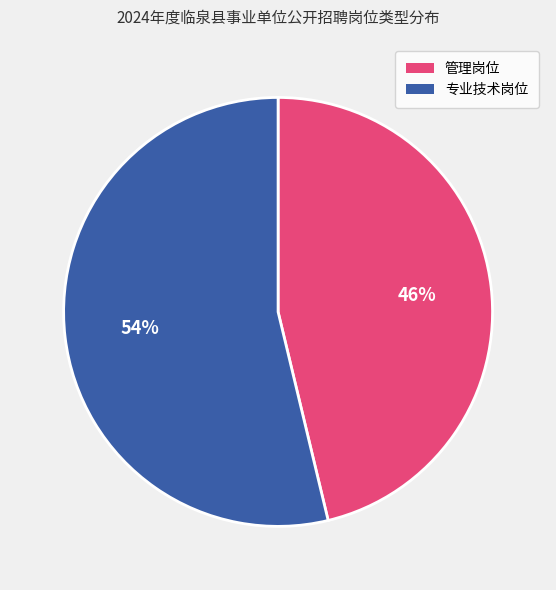

Count the number of slices in the pie.

2